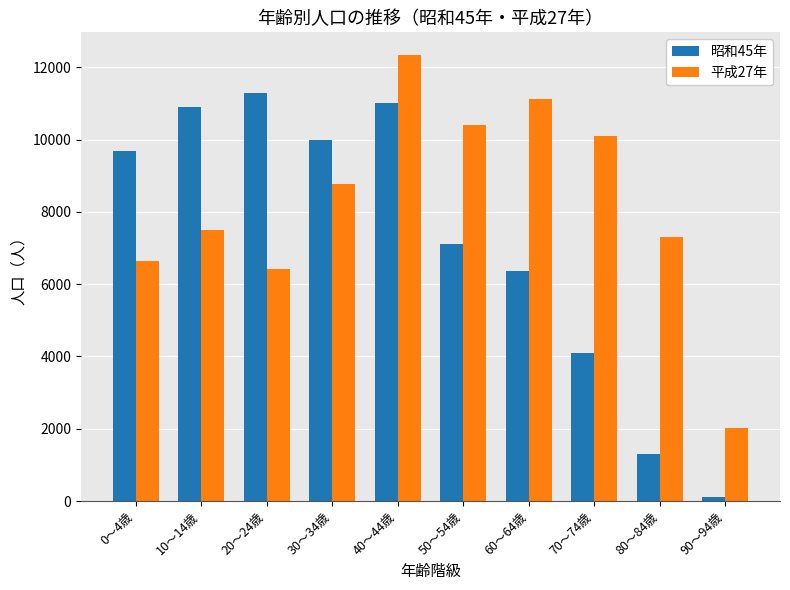

Which series has the largest range (max minus min)?

昭和45年